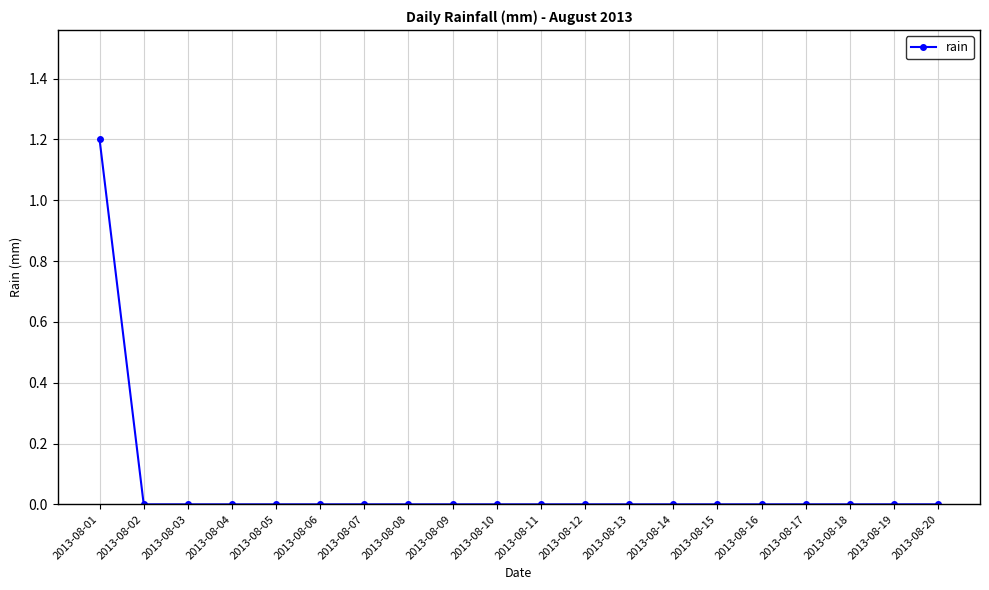

How many distinct data groups are displayed?

1